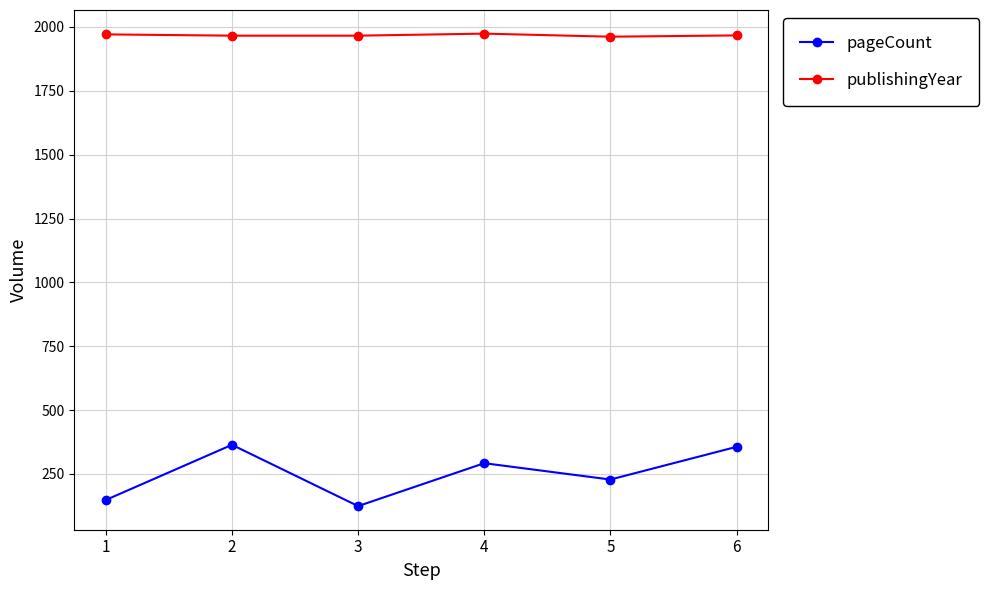

What value does the publishingYear series have at 1?

1971